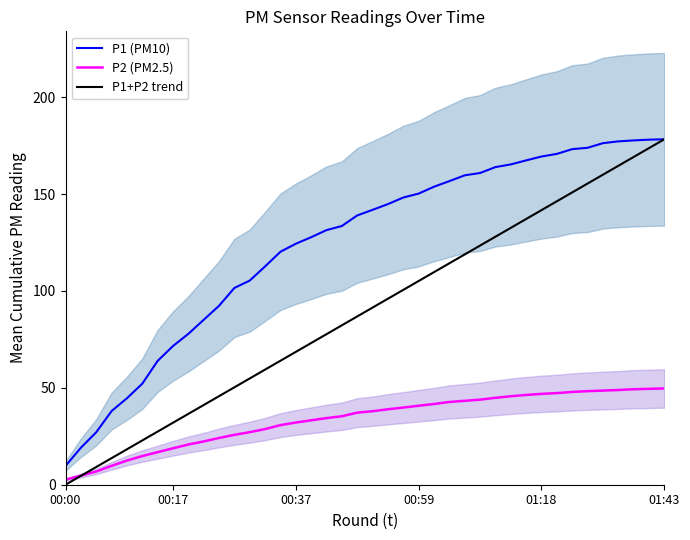

How many lines are shown in the chart?

3